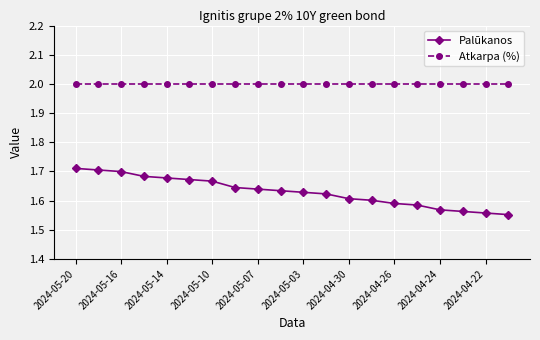

How many series are shown in this chart?

2